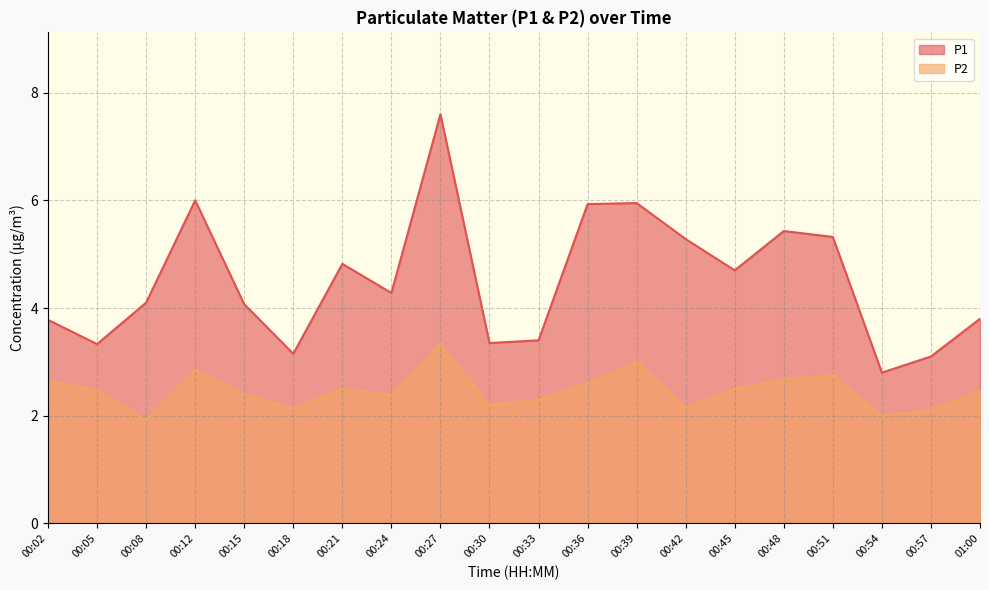

What is the label of the 19th point from the right?

00:05